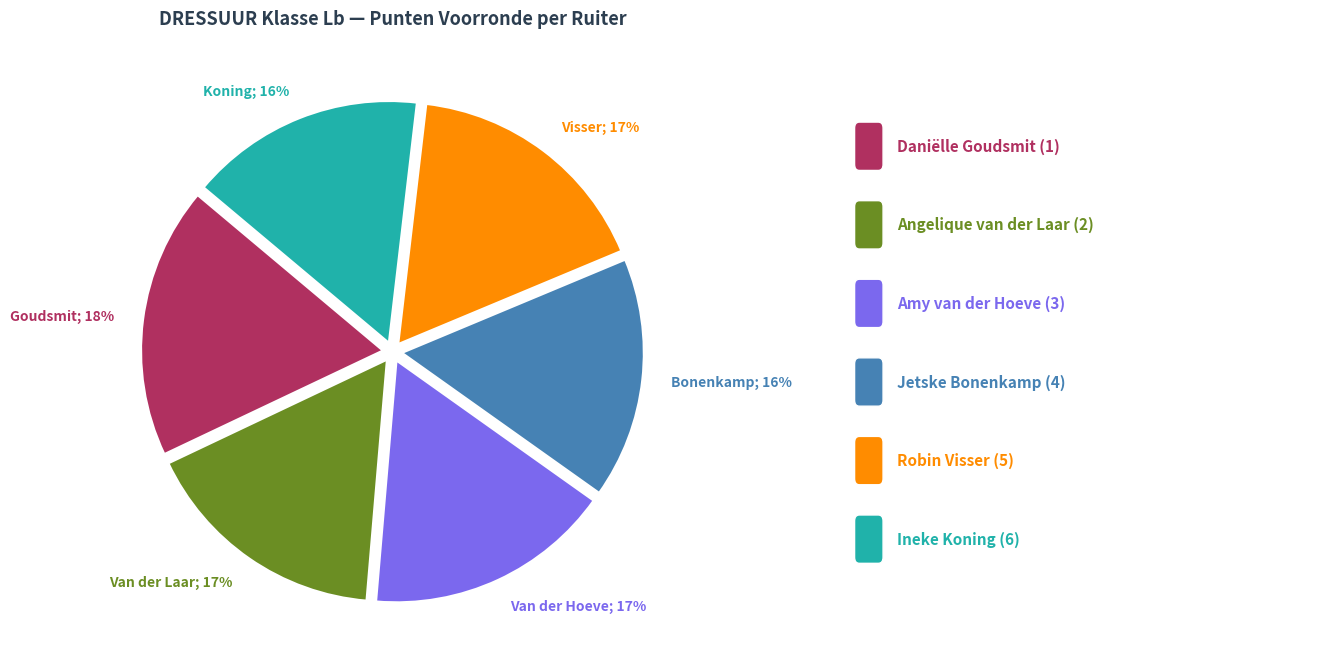

To the nearest percent, what is the difference between the largest and smallest slice percentages?

2%